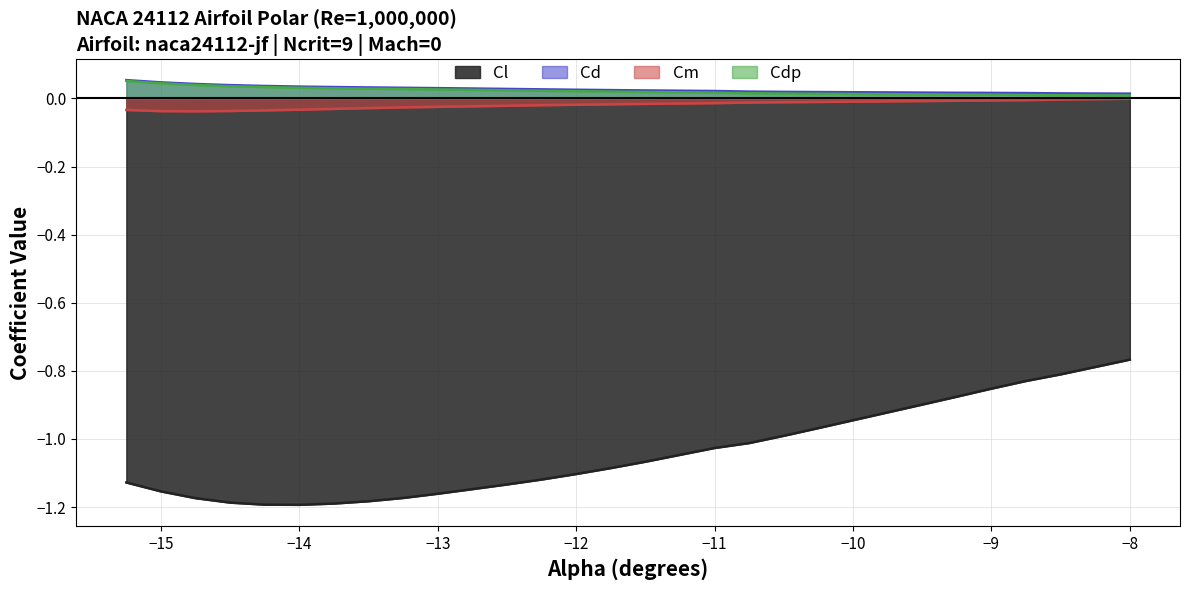

True or false: Cd and Cm cross at least once.

False